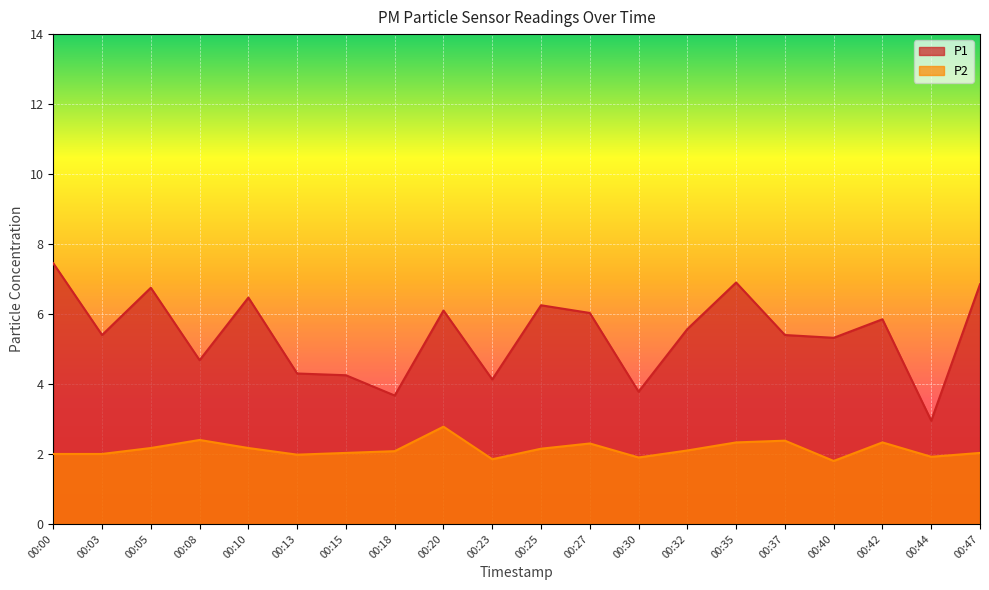

The P2 series shows 3.9 at 00:42. True or false?

False